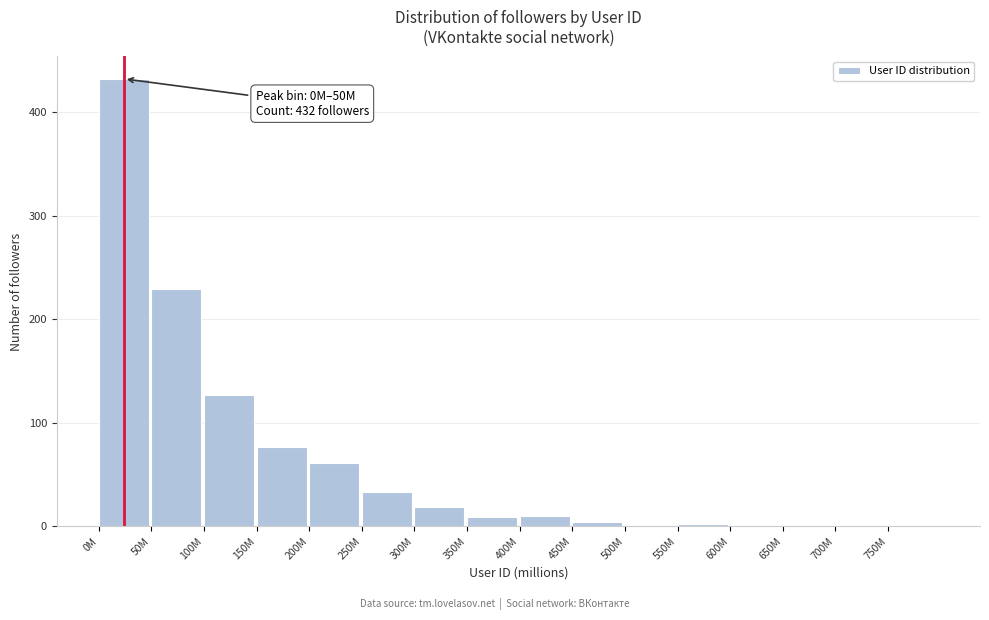

Between 200M and 400M, which is larger?

200M